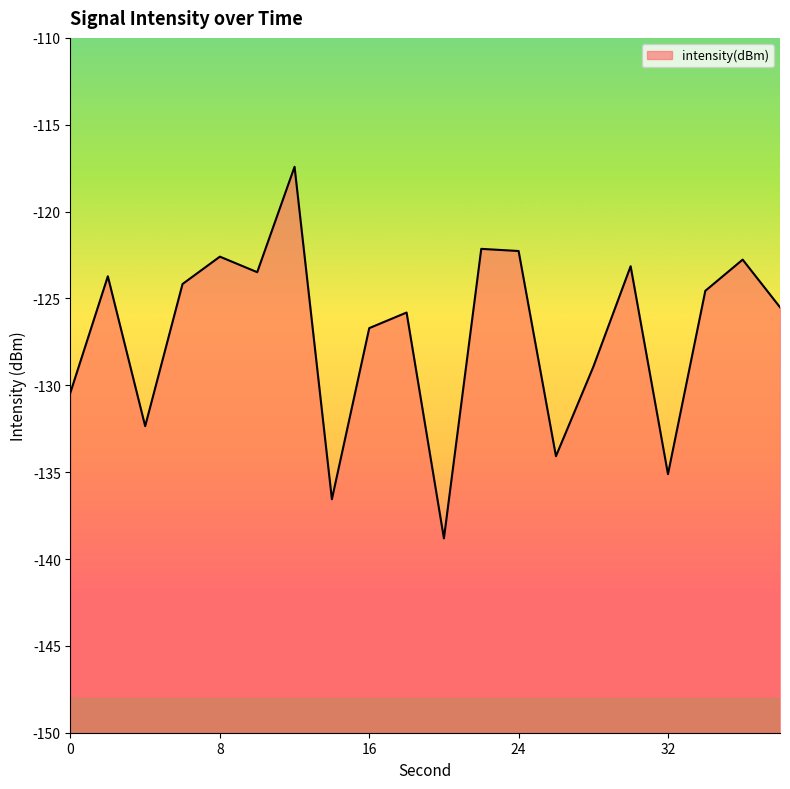

At which category does the data reach its first local peak?

2